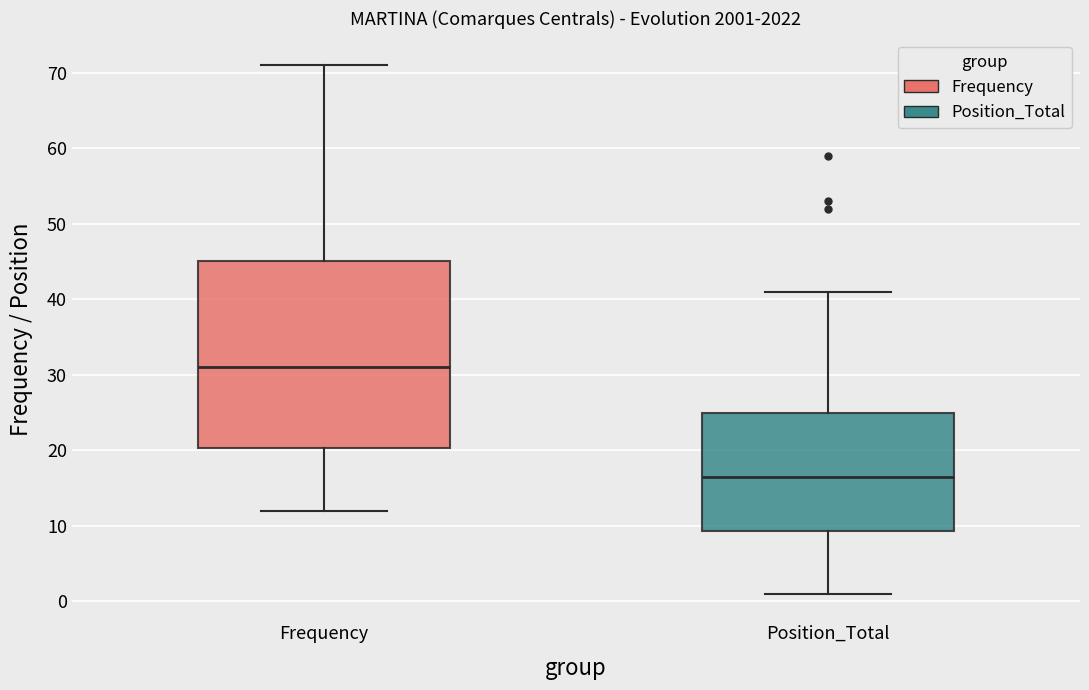

Reading left to right, read every box against the y-axis: the position of its median line, the range the box covers, and the ends of its whiskers. The values are not printed on the chart, so give them approximately, as read against the axis.

Frequency: median 31, box 20 to 45, whiskers 12 to 71
Position_Total: median 17, box 9 to 25, whiskers 1 to 41